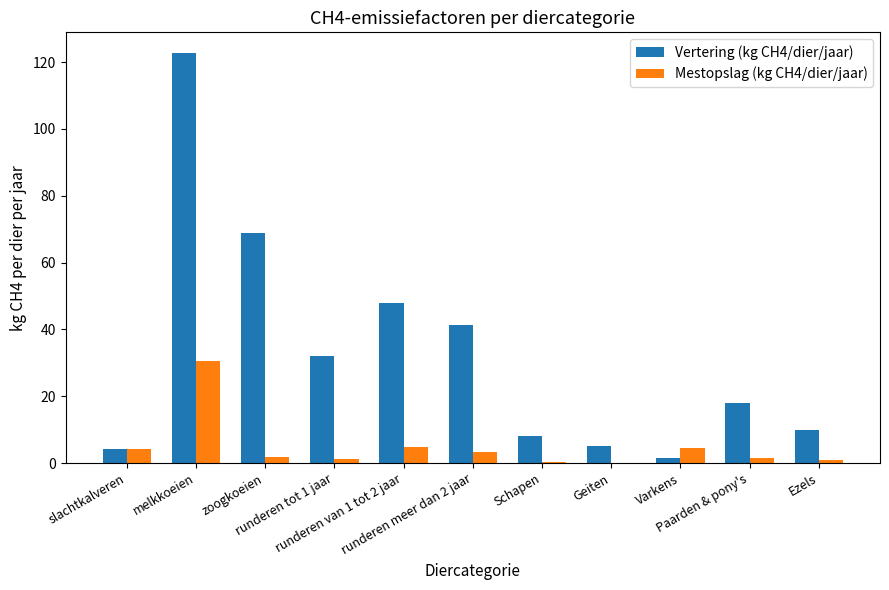

How many categories are shown in the chart?

11